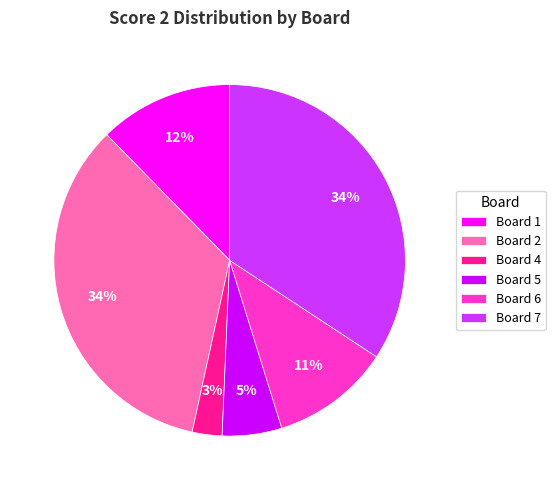

The Board 4 slice represents 14% of the pie. True or false?

False